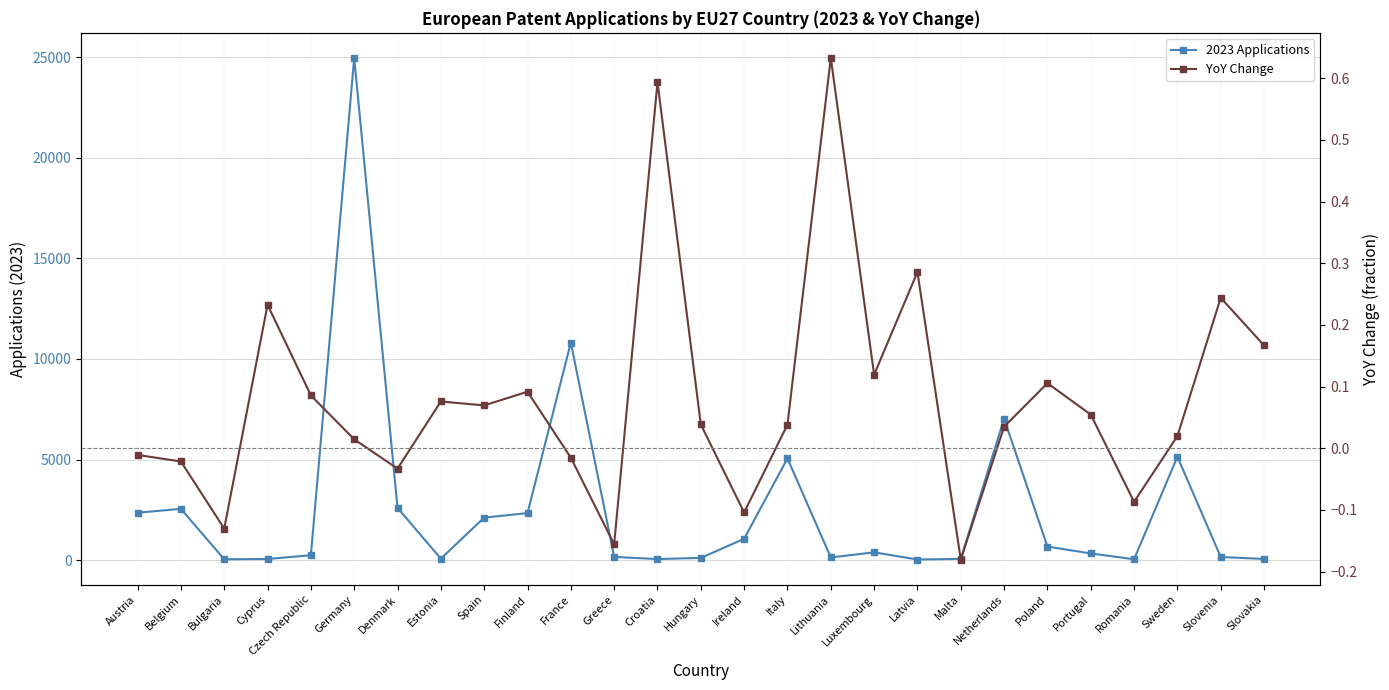

How many lines are shown in the chart?

2